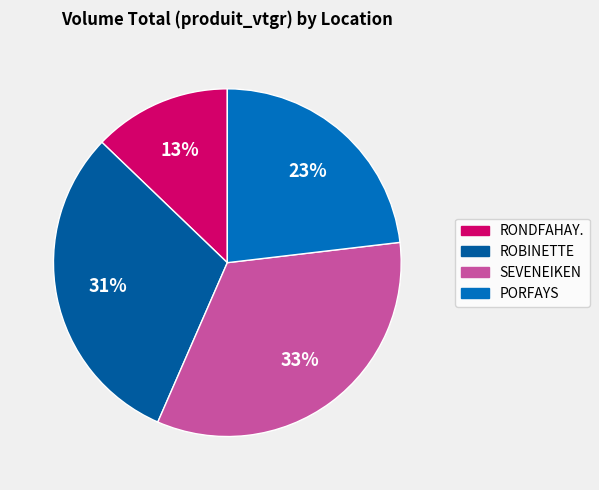

Count the number of slices in the pie.

4